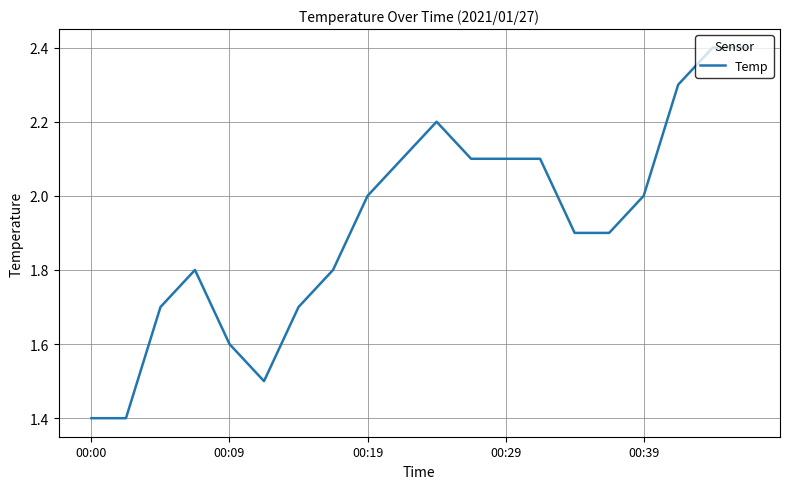

What is the greatest value displayed?

2.4